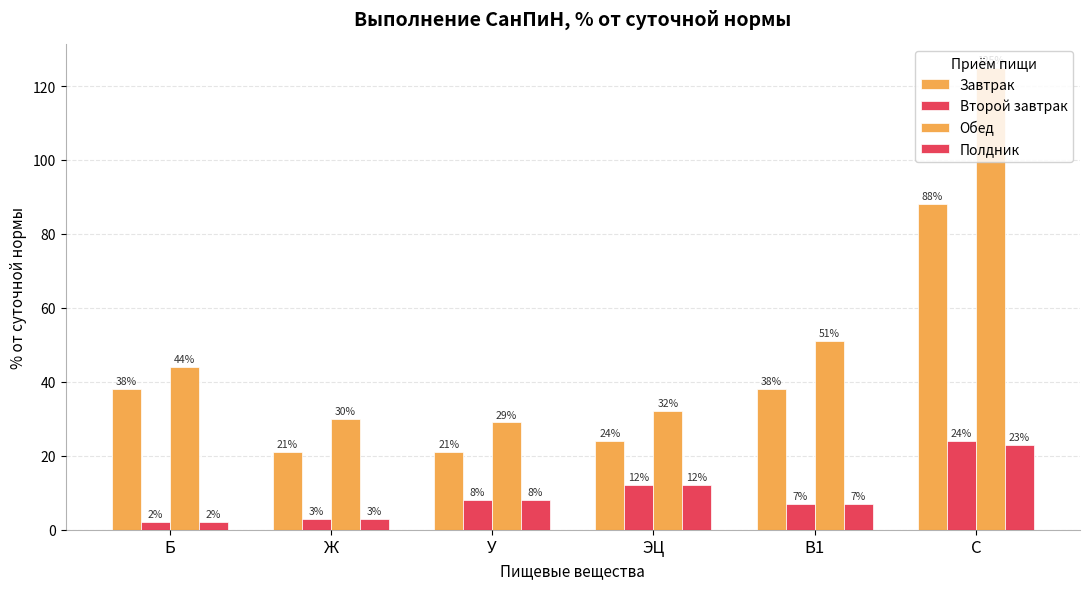

Which series has the largest total across all categories?

Обед